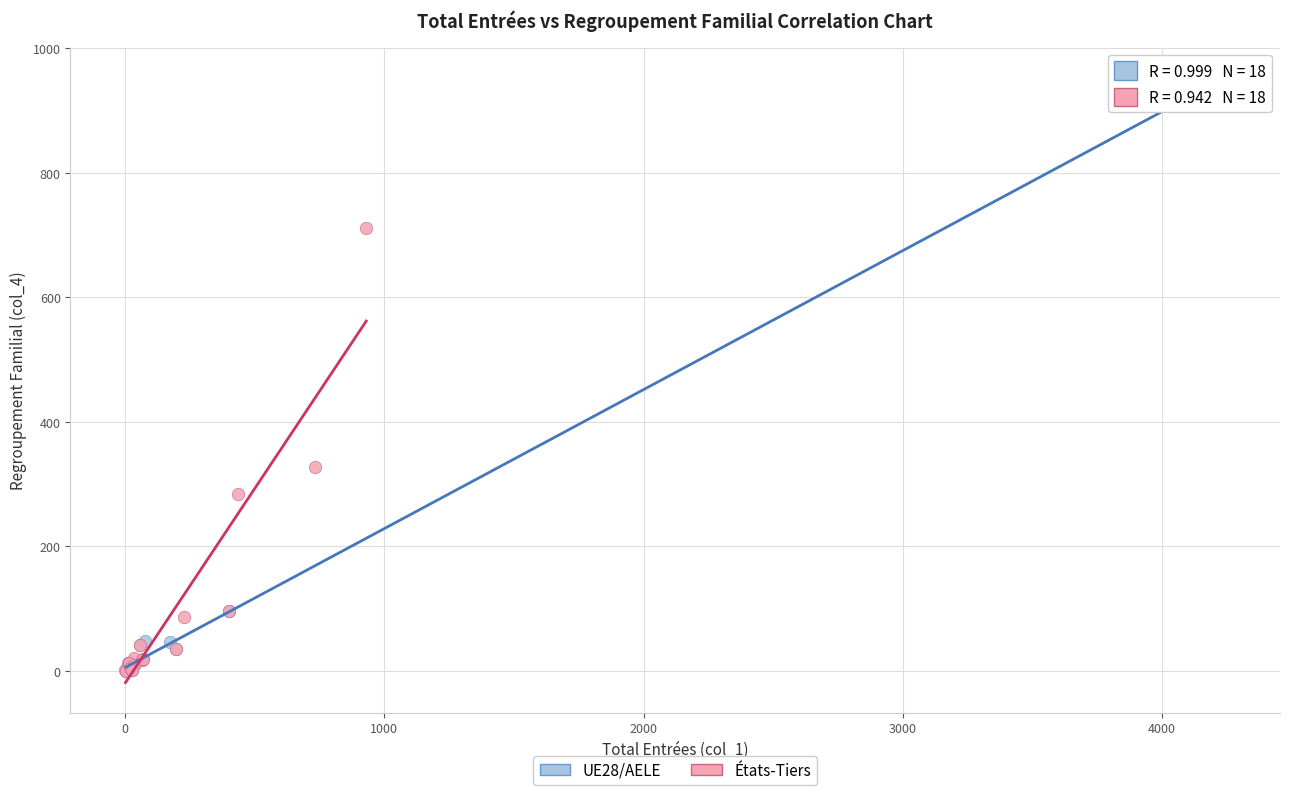

Which series has the largest Y range (max minus min)?

UE28/AELE